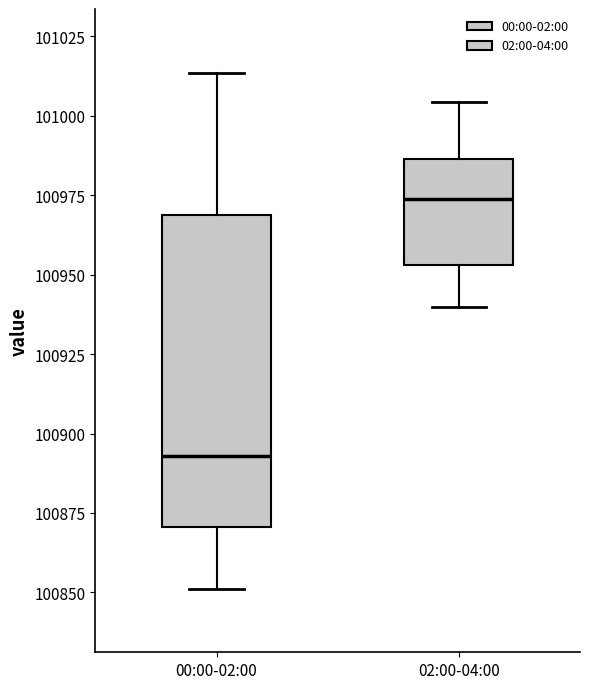

Reading left to right, read every box against the y-axis: the position of its median line, the range the box covers, and the ends of its whiskers. The values are not printed on the chart, so give them approximately, as read against the axis.

00:00-02:00: median 100895, box 100870 to 100970, whiskers 100850 to 101015
02:00-04:00: median 100975, box 100955 to 100985, whiskers 100940 to 101005